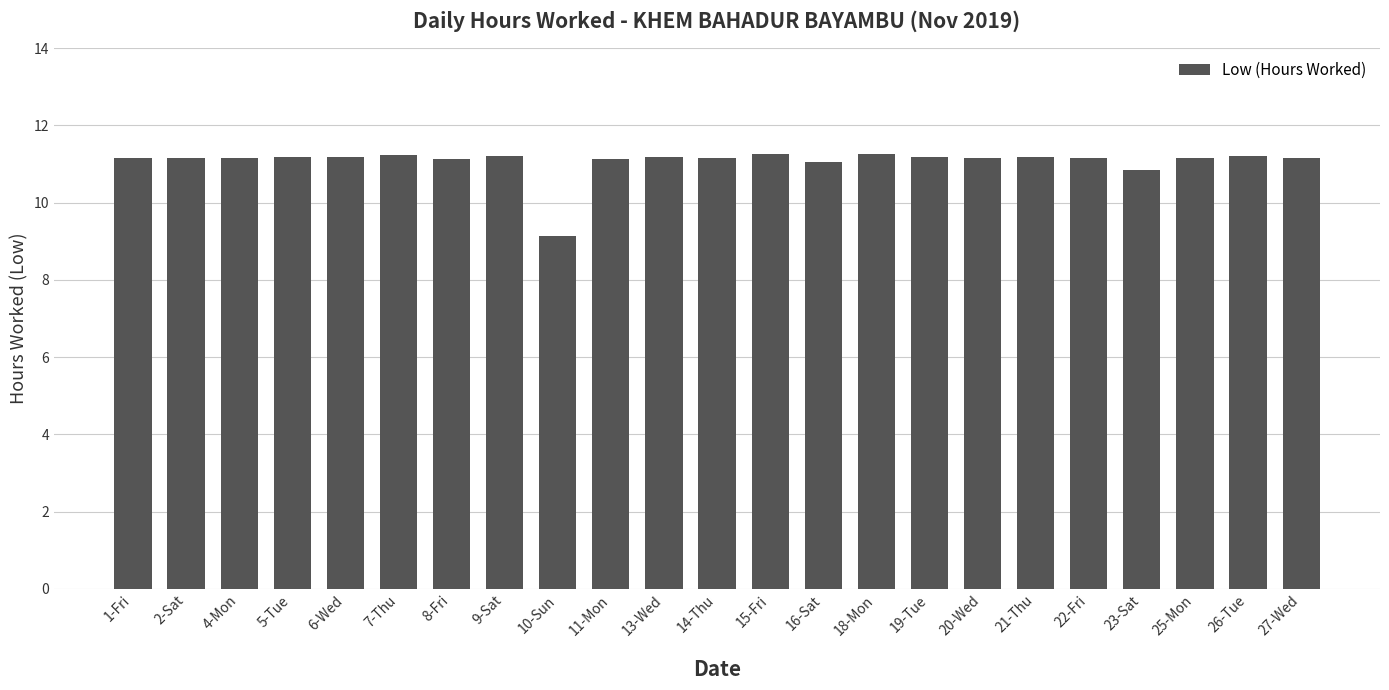

Count the number of values greater than 11.

21